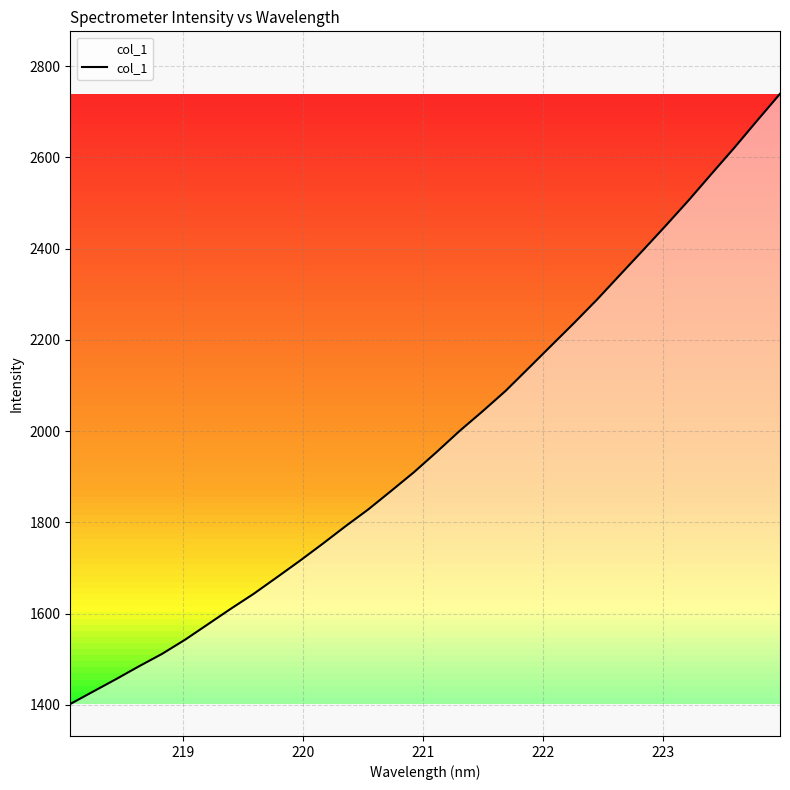

What is the greatest value displayed?

2739.6